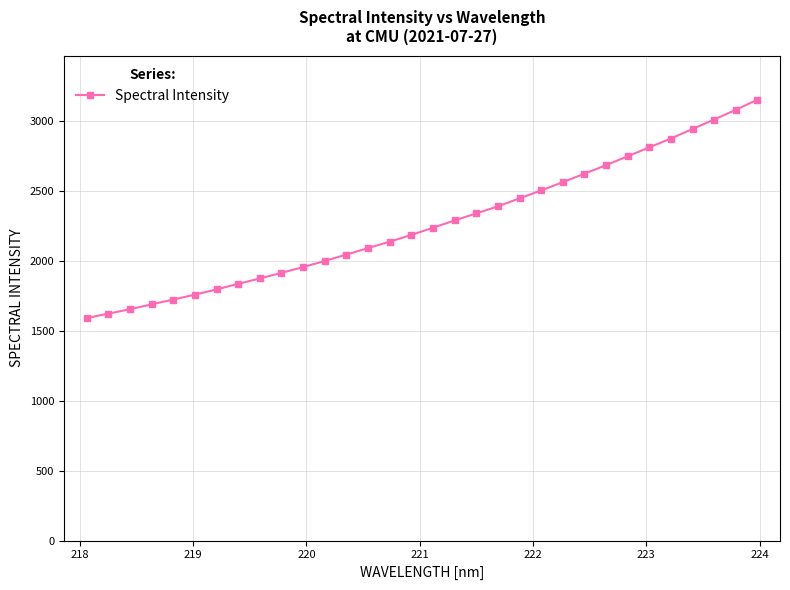

What is the value of the 16th point from the left?

2183.7